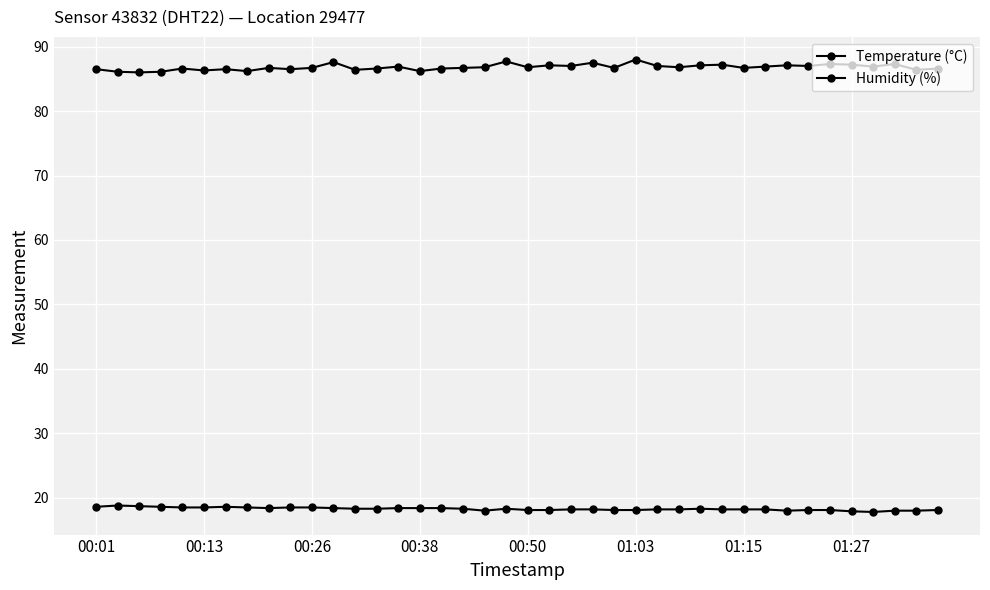

What is the average value of the Temperature (°C) series?

18.3